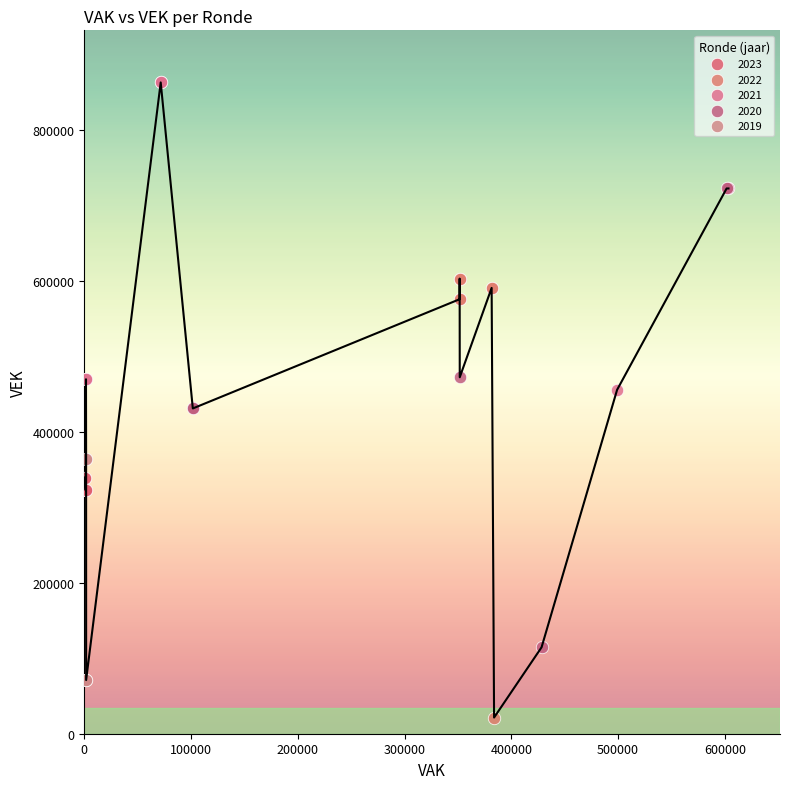

Which series has the largest Y range (max minus min)?

2020